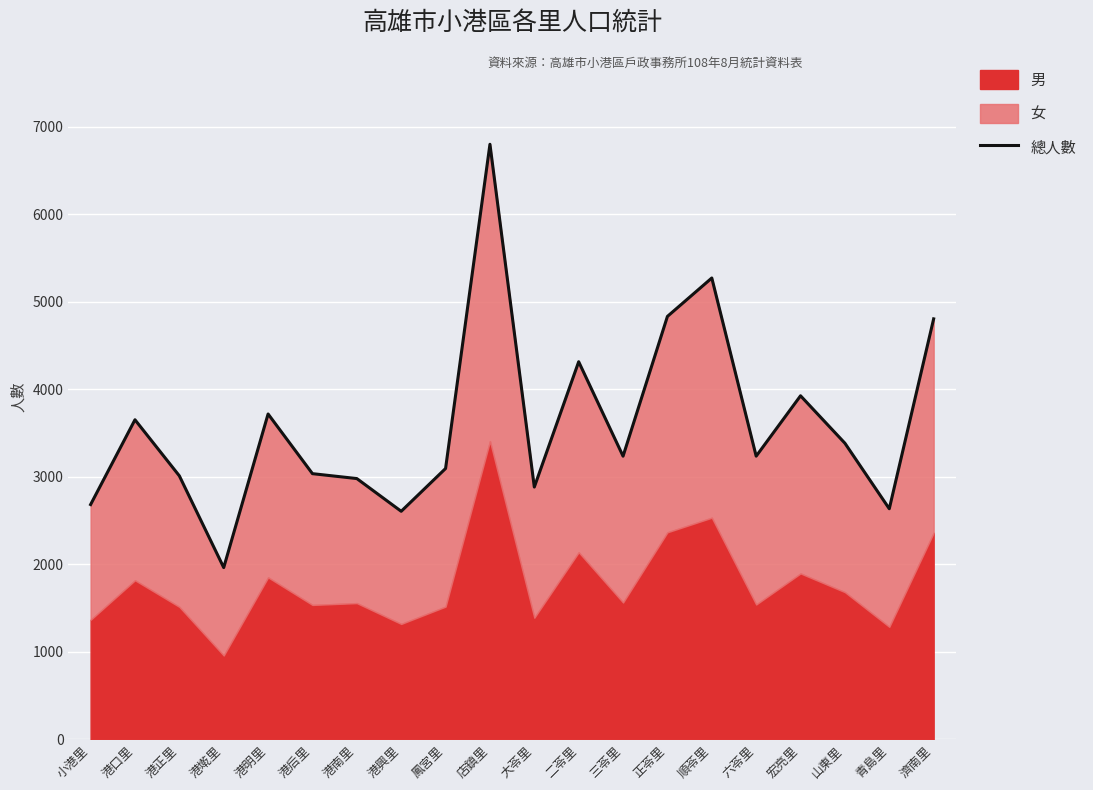

The value at 正苓里 is 2165. True or false?

False